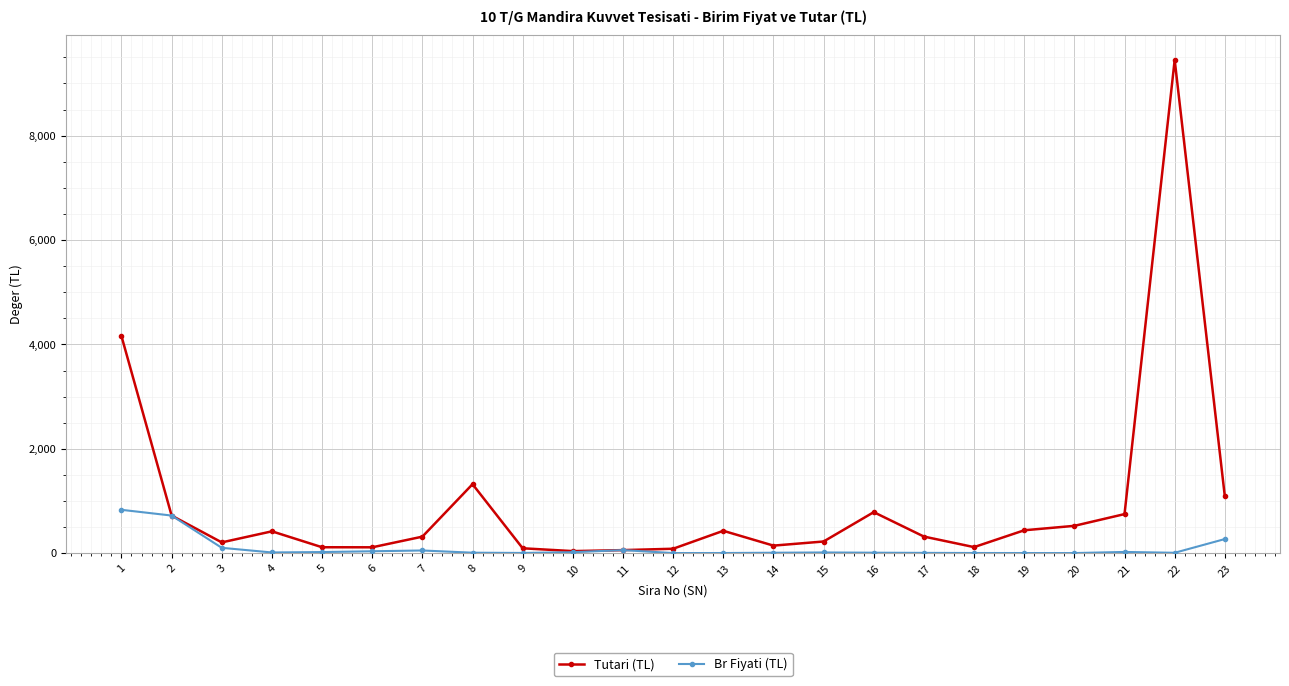

Which series has the largest range (max minus min)?

Tutari (TL)